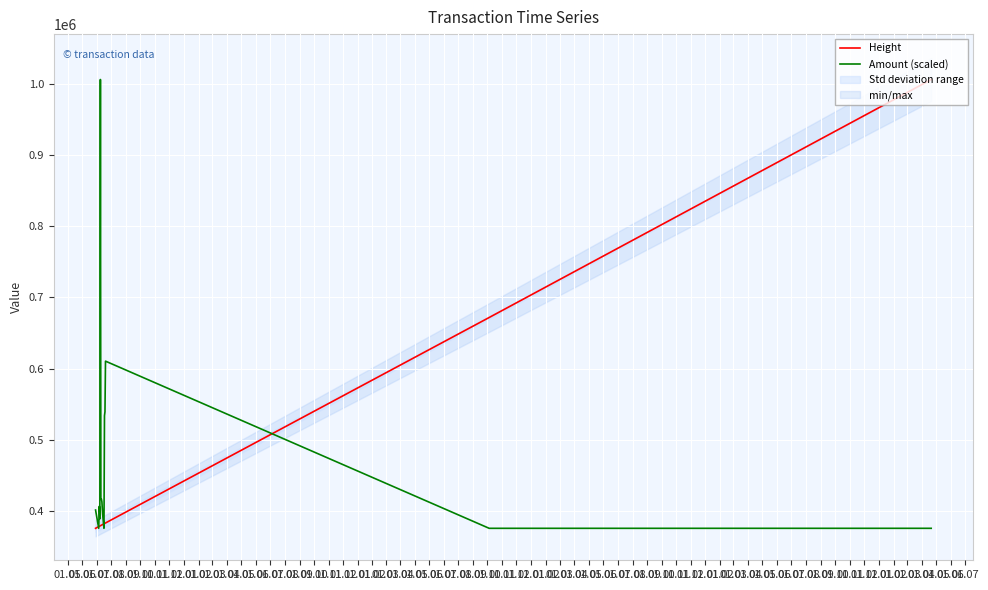

What is the maximum value for Height?

1005560.0